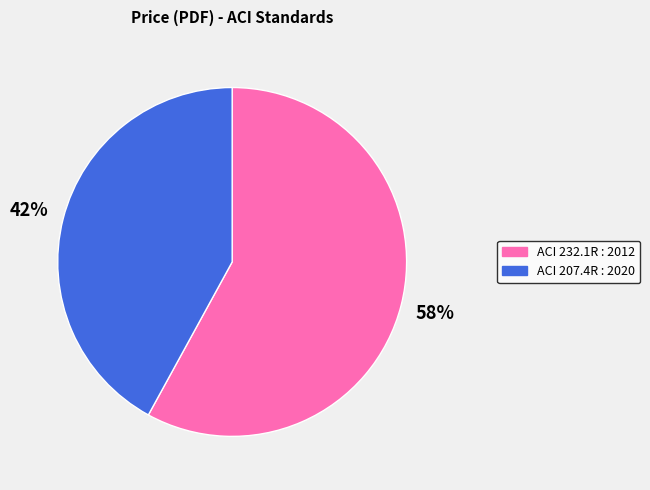

Which category has the biggest portion of the pie?

ACI 232.1R : 2012